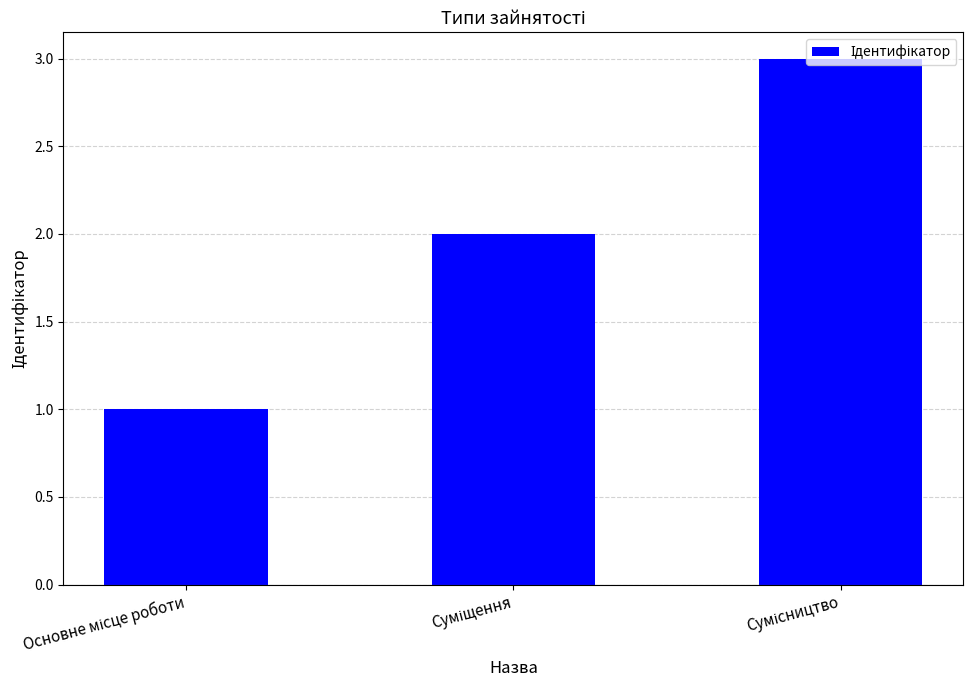

How many categories are shown in the chart?

3